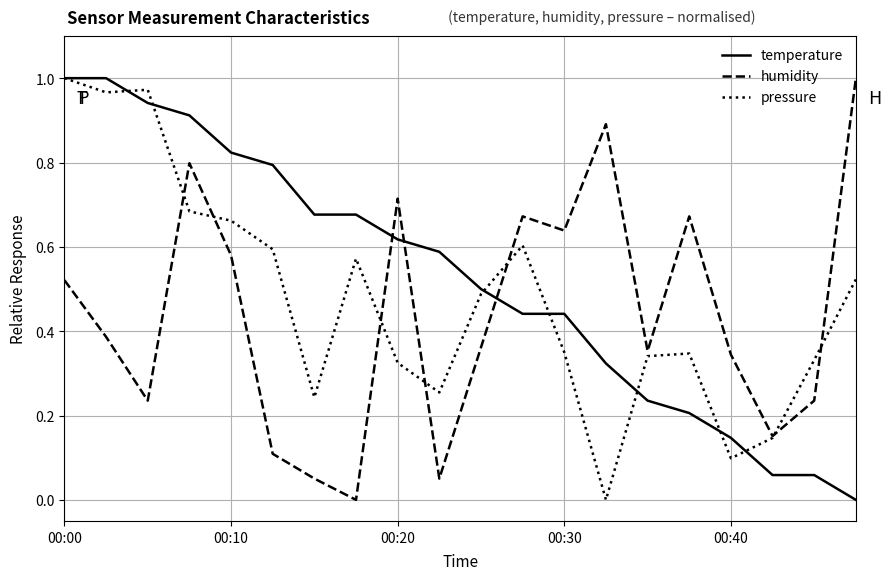

Which series has the largest total across all categories?

temperature